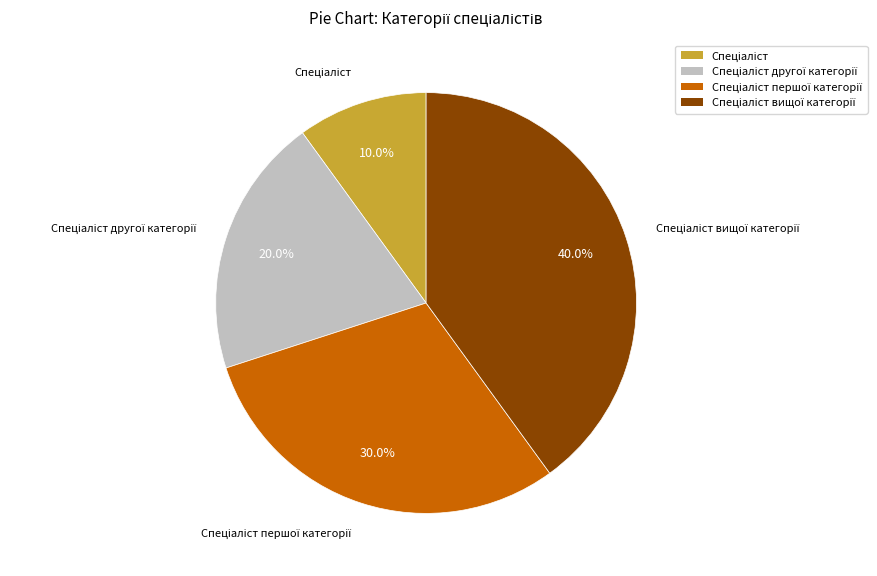

To the nearest percent, what is the average slice percentage?

25%